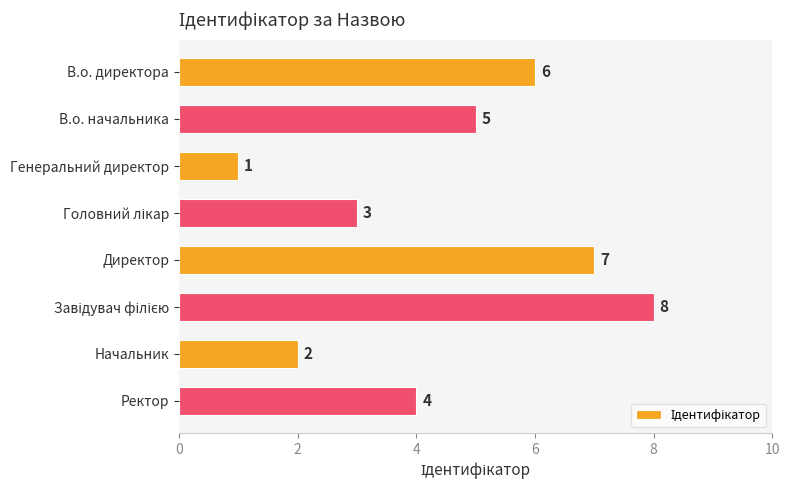

What is the approximate value at В.о. директора?

6